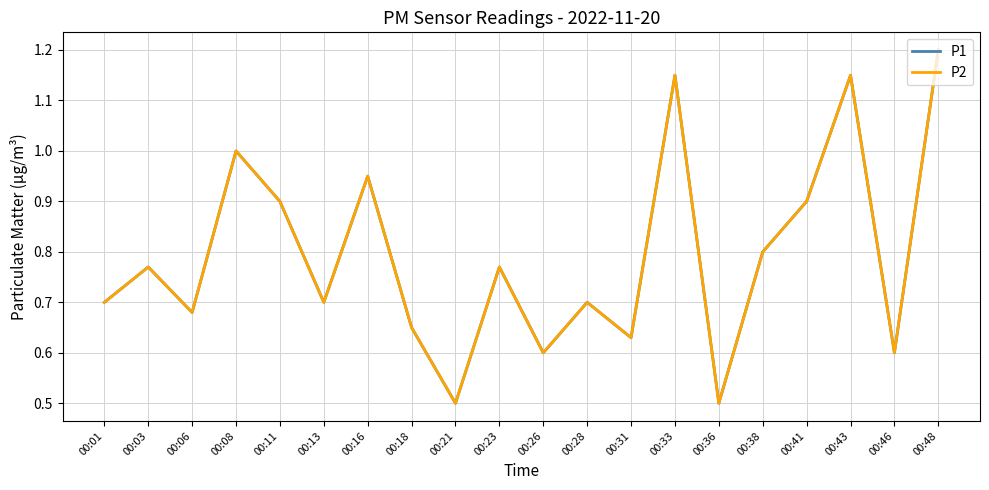

What is the sum of the P2 values at 00:13 and 00:21?

1.2